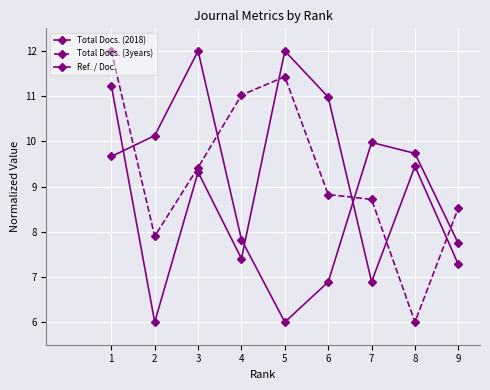

At which label does Total Docs. (2018) reach its peak?

5